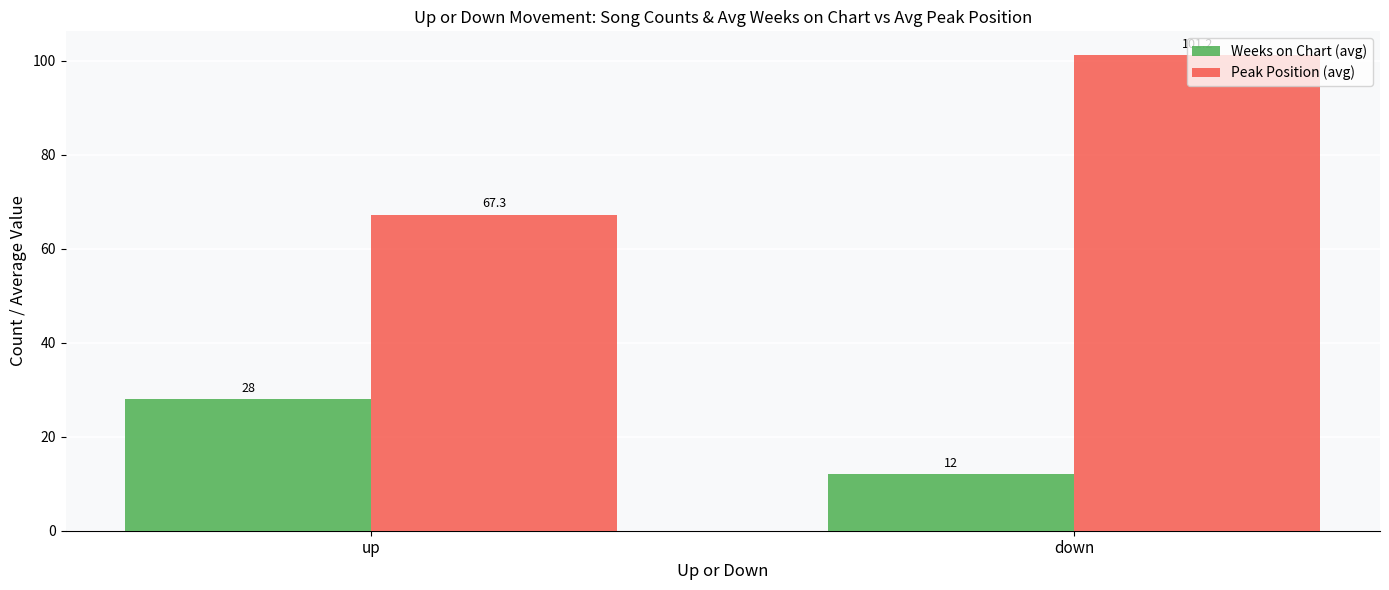

What is the difference between the Peak Position (avg) values at down and up?

34.0